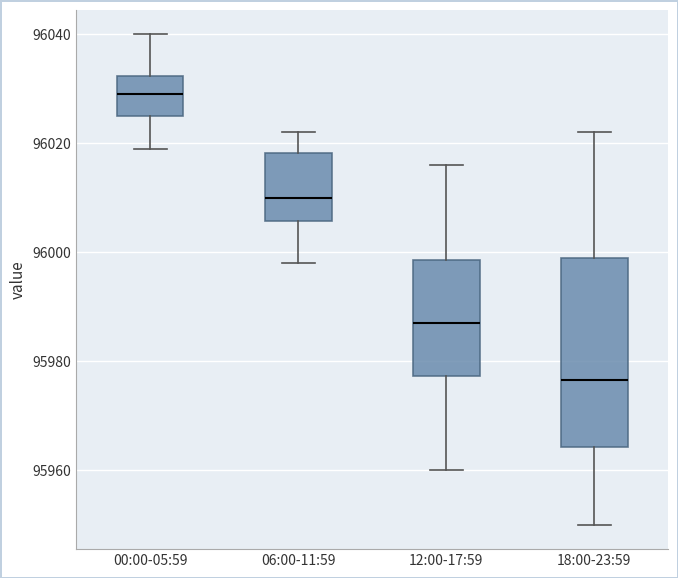

Where is the upper edge of the box for 06:00-11:59 on the y-axis? The values are not printed on the chart, so give them approximately, as read against the axis.

96018